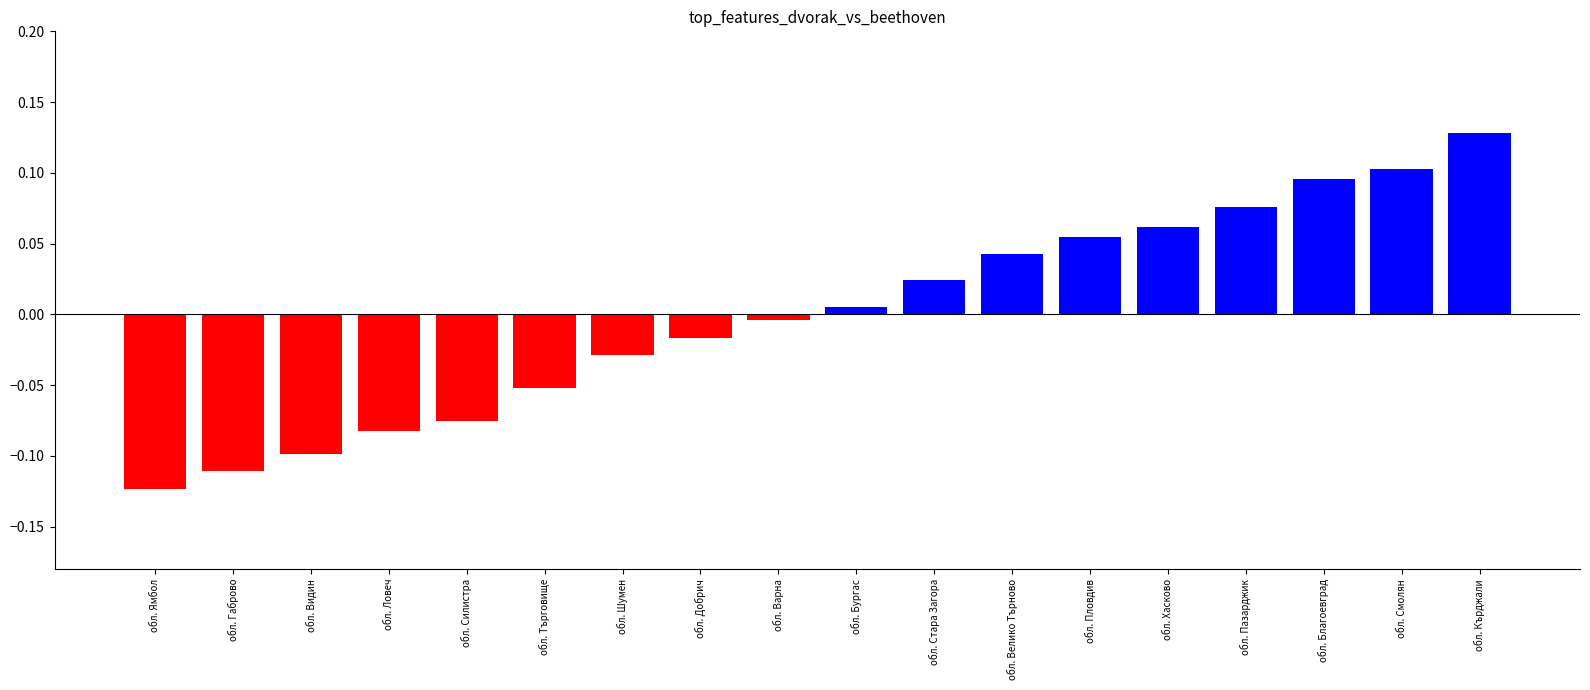

Is it true that Negative equals -0.2 at обл. Габрово?

False